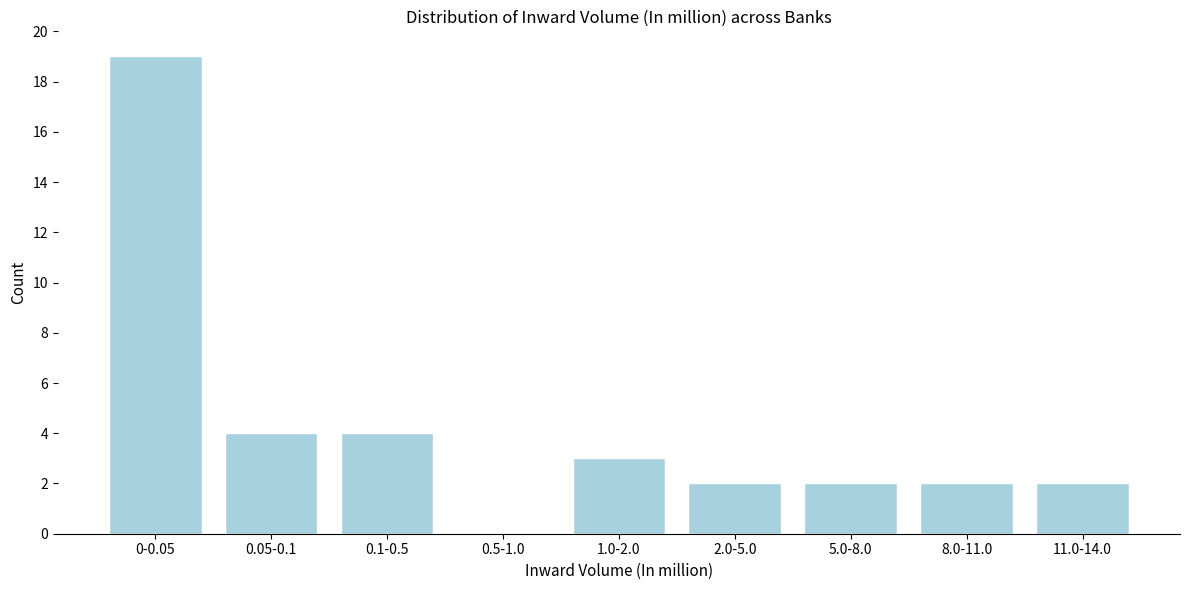

Reading left to right, transcribe all the data shown in this chart.

0-0.05=19	0.05-0.1=4	0.1-0.5=4	0.5-1.0=0	1.0-2.0=3	2.0-5.0=2	5.0-8.0=2	8.0-11.0=2	11.0-14.0=2